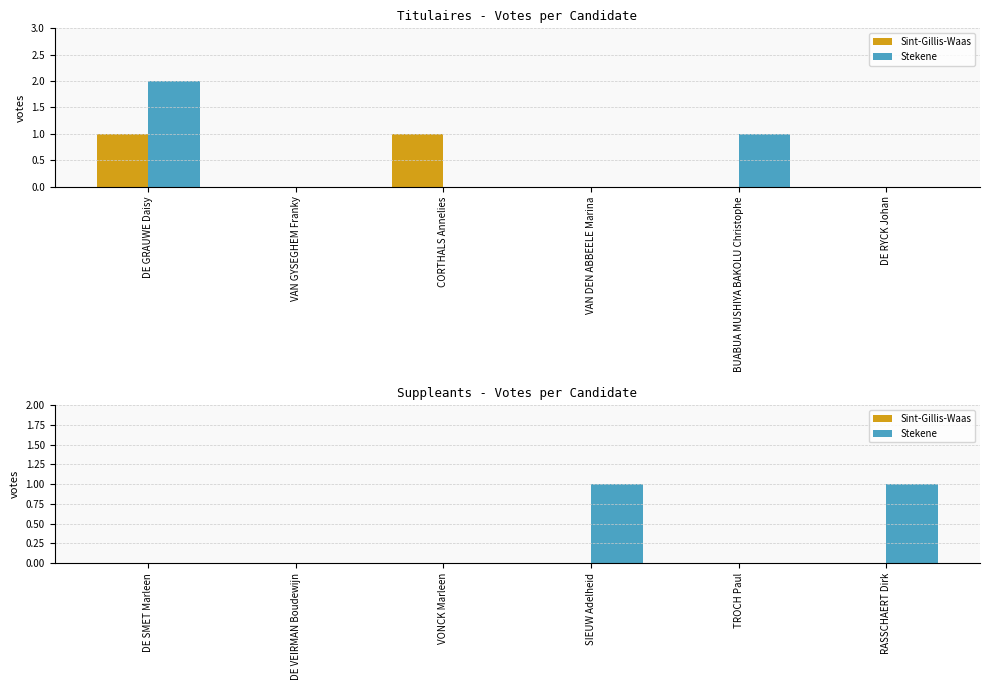

What position from the left is VONCK Marleen?

3